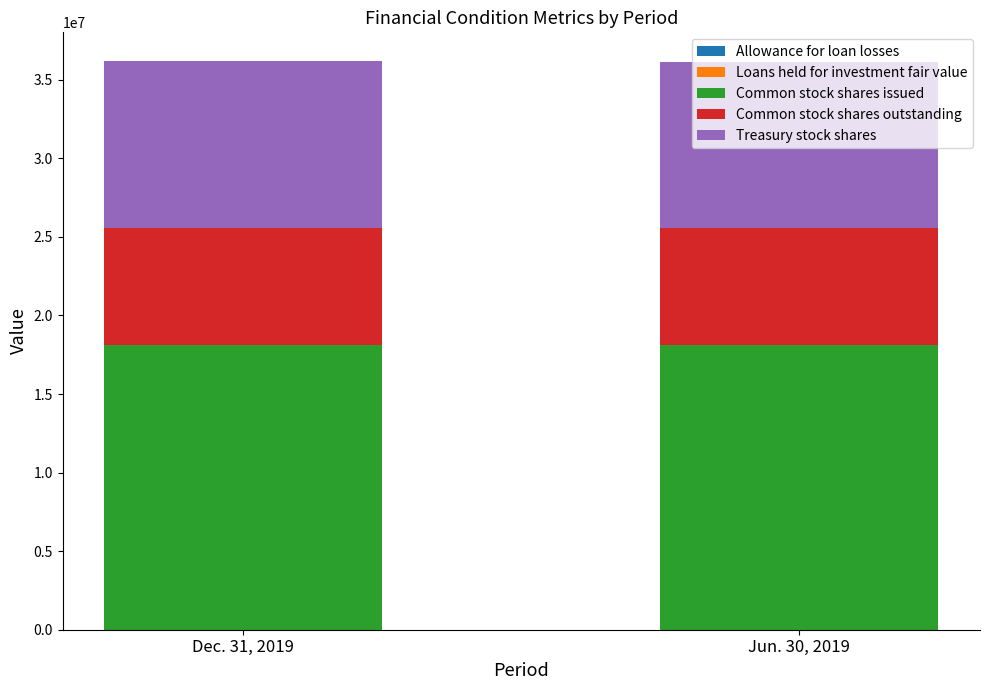

Which series has the largest total across all categories?

Common stock shares issued